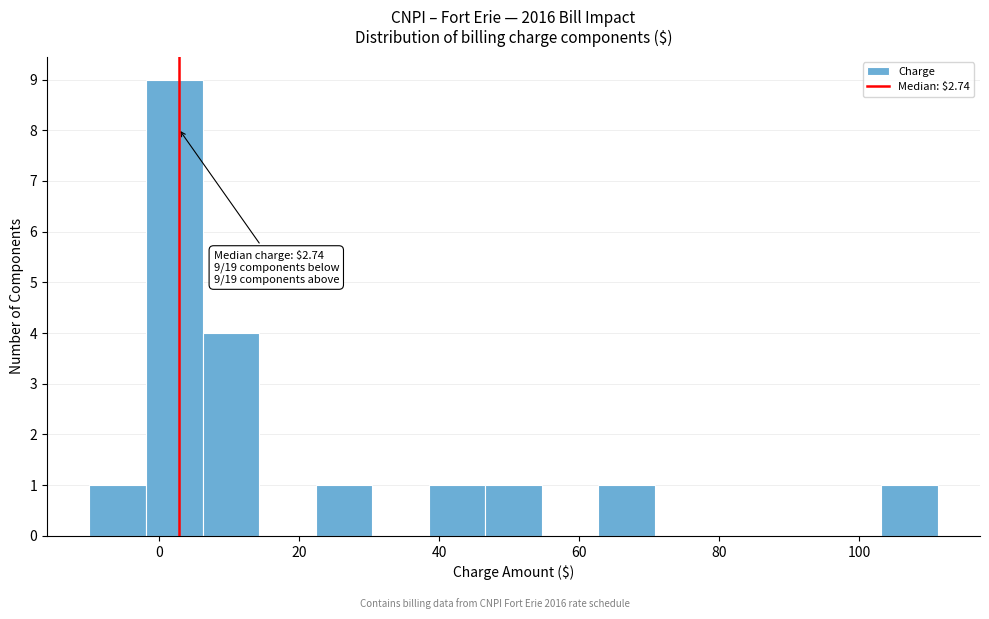

Over which range of the x-axis is the bar tallest?

-2 to 6